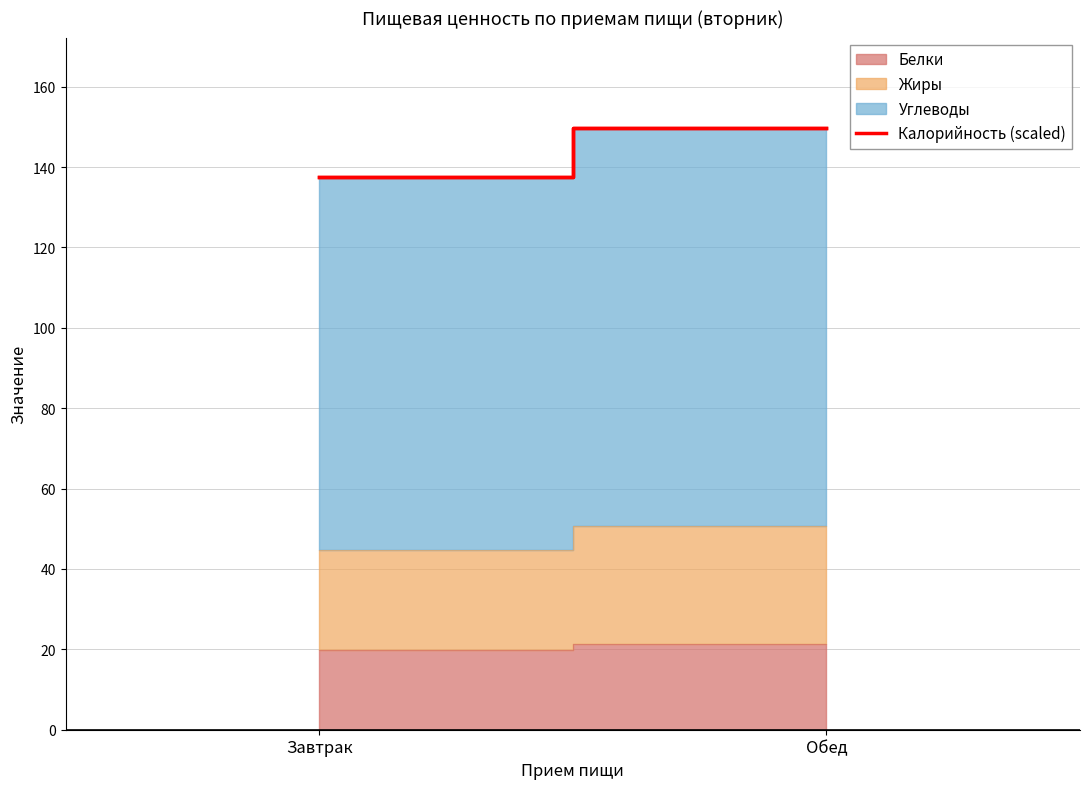

Is it true that the value at Обед is 149.8?

True